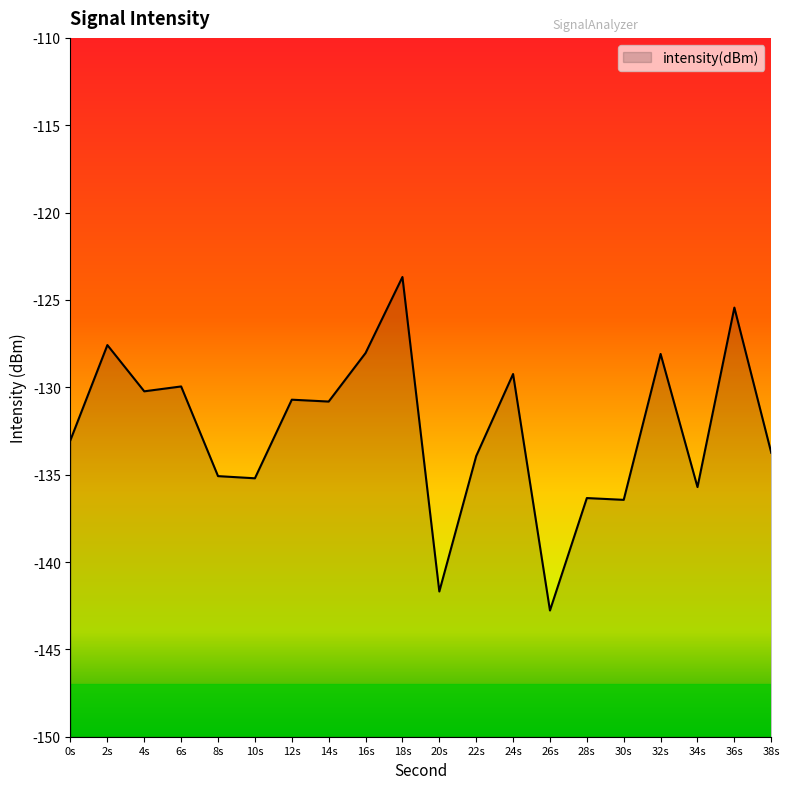

Reading left to right, list all the values displayed in this chart.

-133.0	-127.6	-130.2	-130.0	-135.1	-135.2	-130.7	-130.8	-128.0	-123.7	-141.7	-133.9	-129.2	-142.8	-136.3	-136.4	-128.1	-135.7	-125.4	-133.7